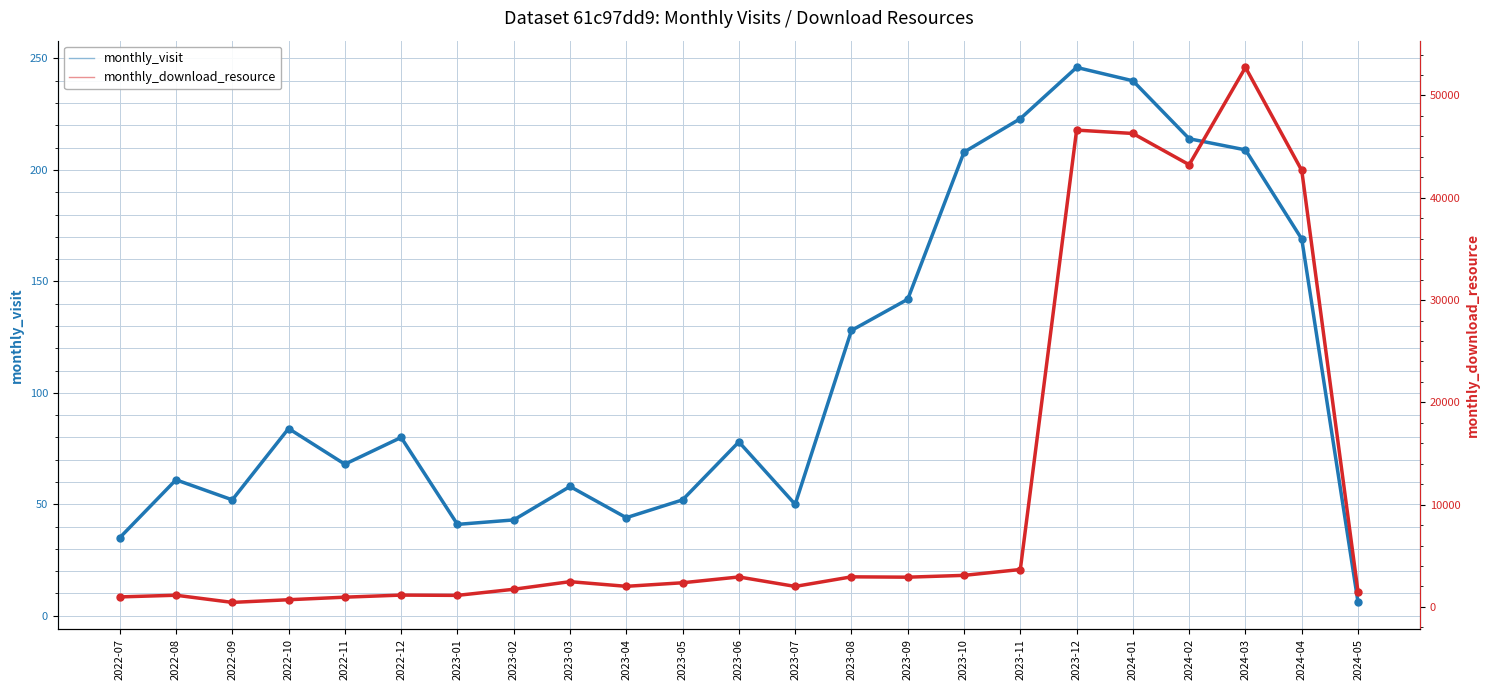

True or false: monthly_download_resource has more than 2 points higher than both neighbors.

True